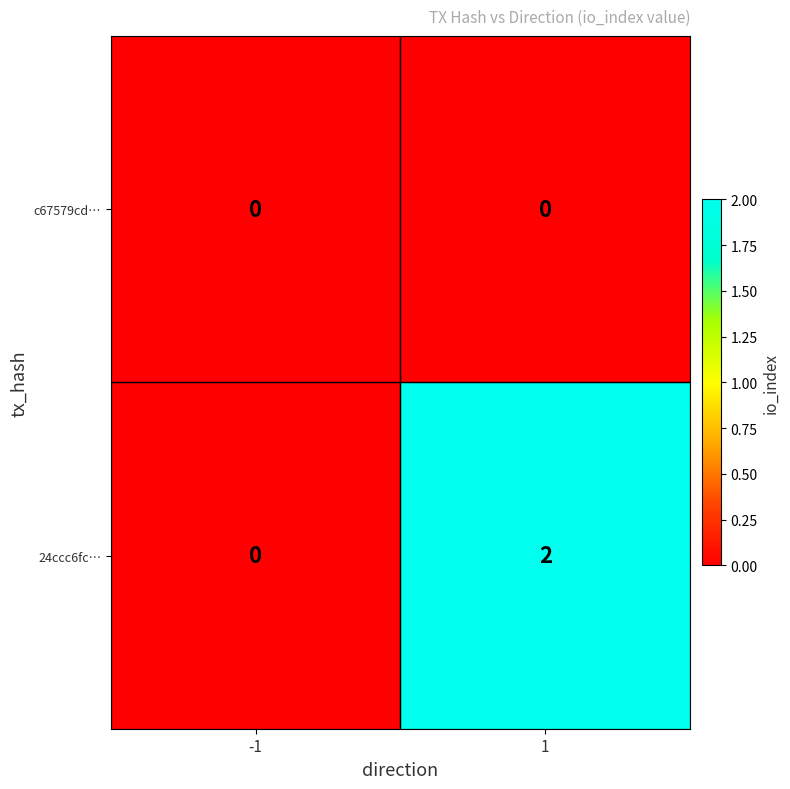

Which series has the largest total across all categories?

24ccc6fc…